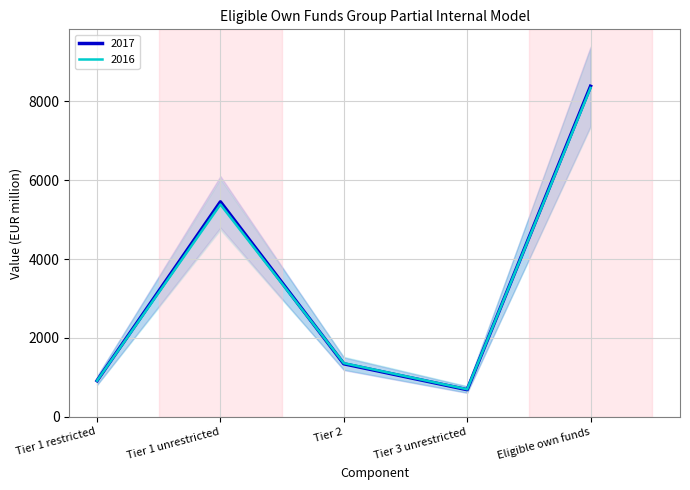

True or false: 2017 has more than 1 interior local peaks.

False